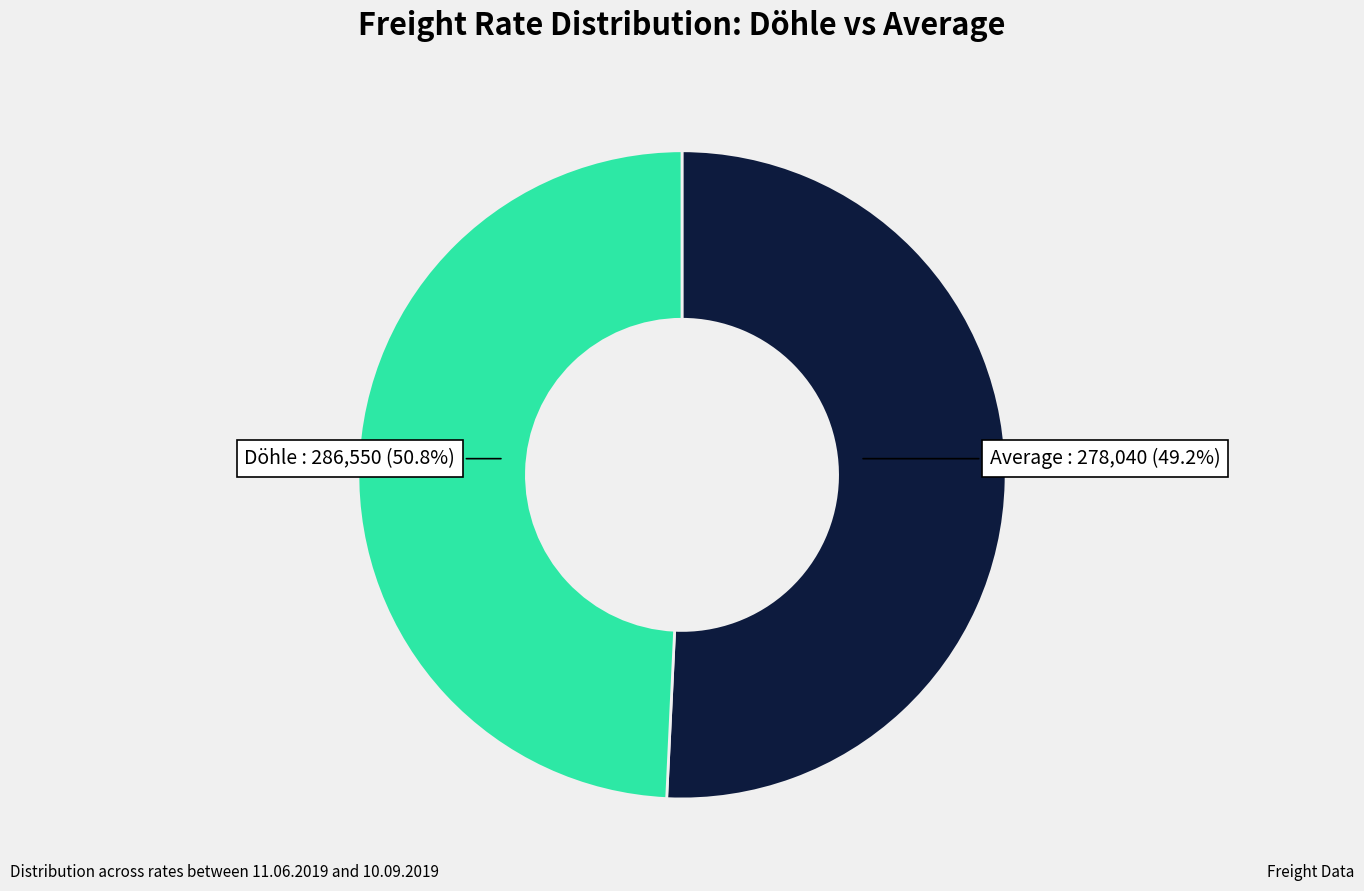

True or false: 08.08.2019 accounts for 1% of the total.

False